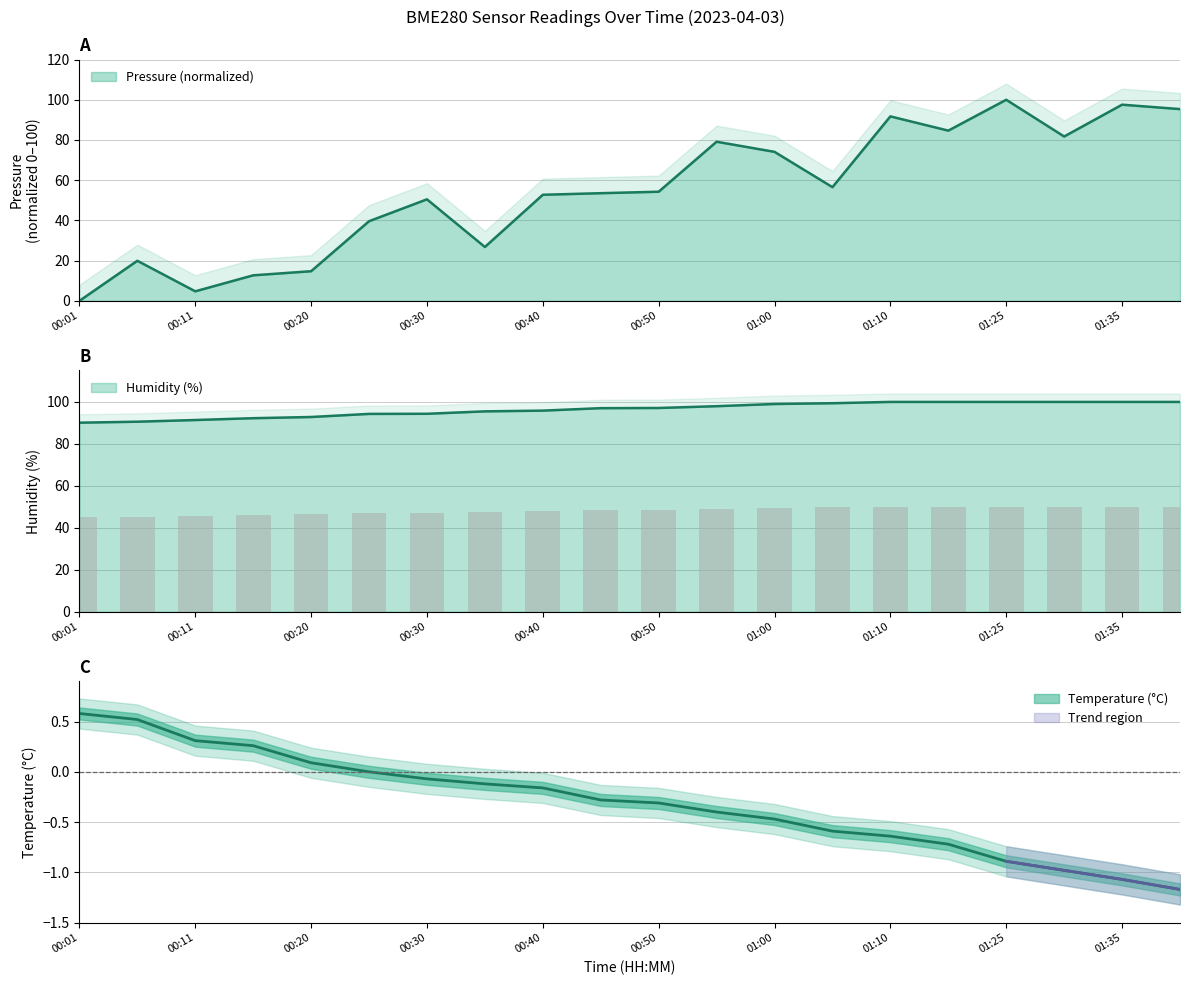

List the series in order of their peak value, highest first.

pressure, humidity, temperature